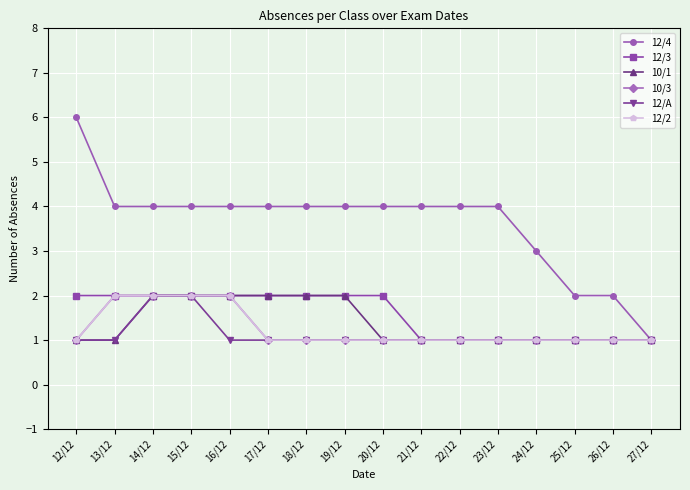

What is the value of the 12/3 point at the 16th from the left?

1